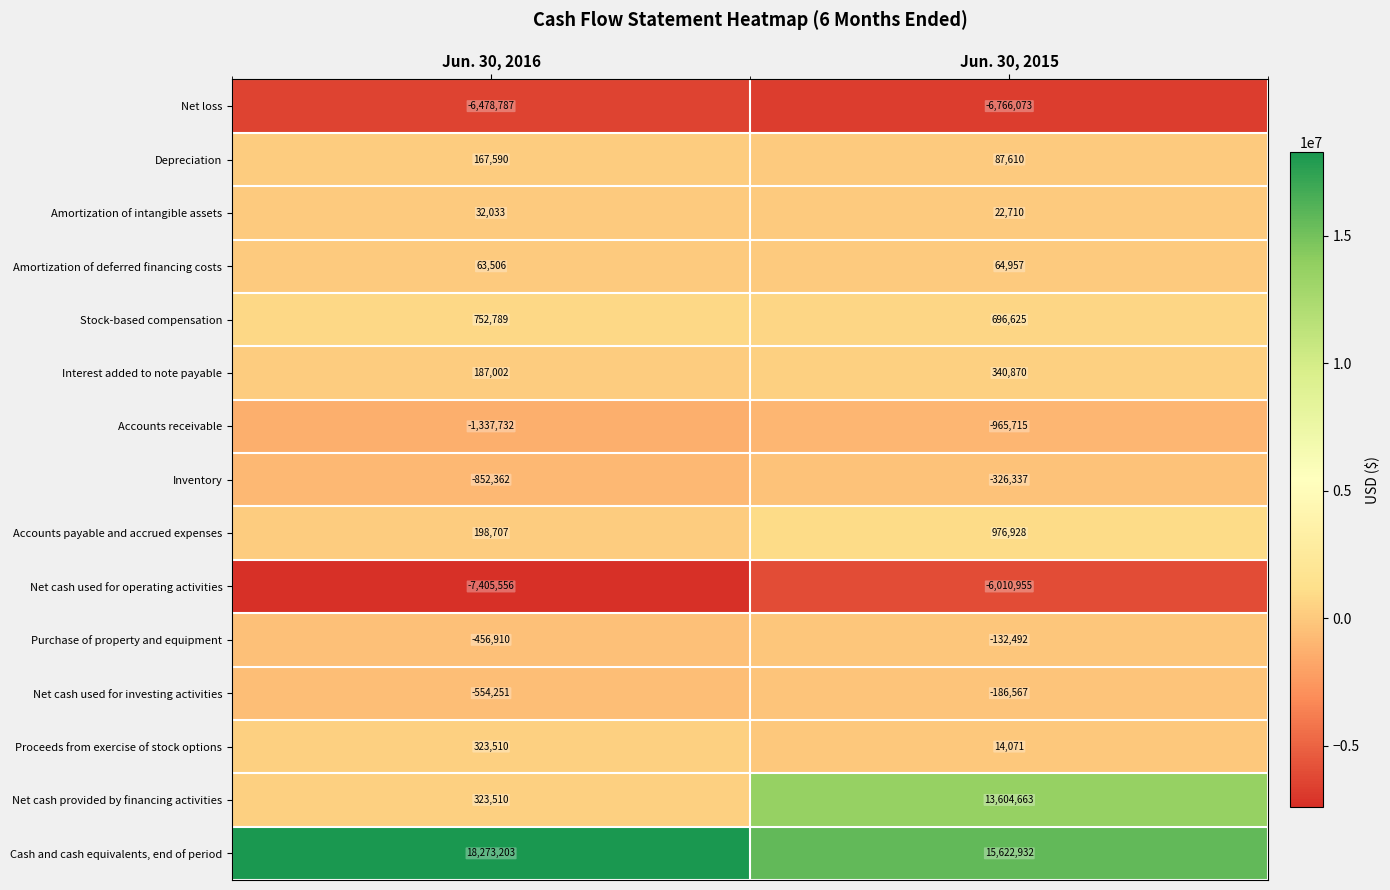

What value does the Depreciation series have at Jun. 30, 2015?

87610